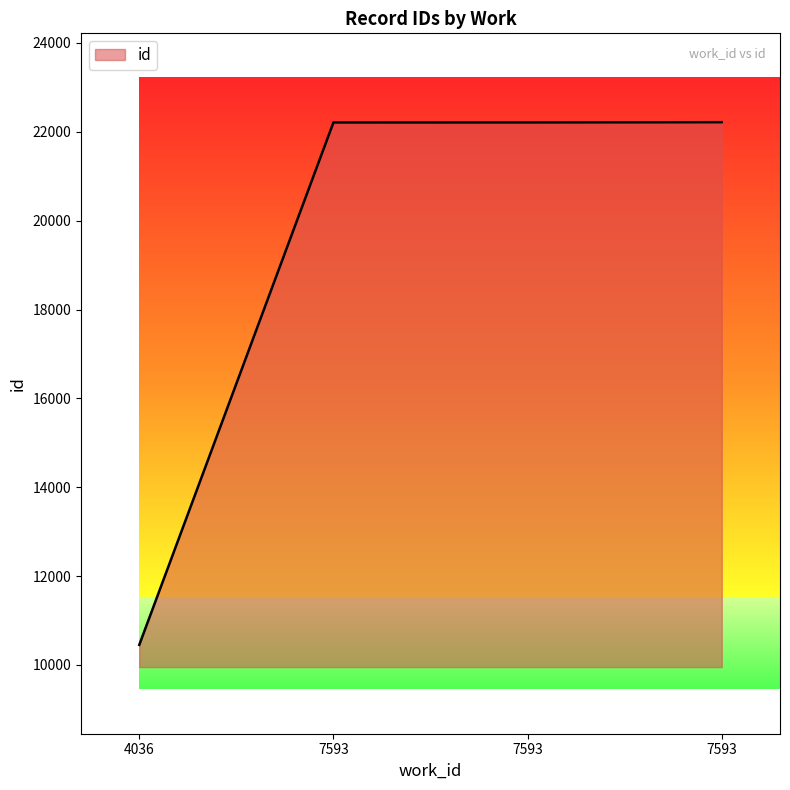

At which label is the value closest to 16335?

7593